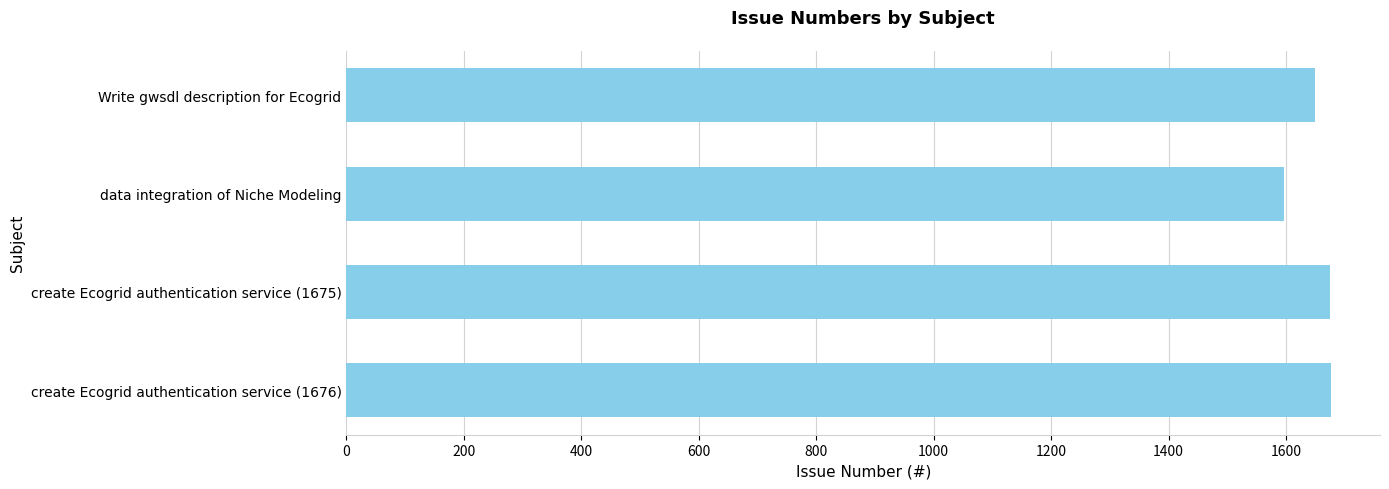

Where is the data nearest to the value 1636?

Write gwsdl description for Ecogrid